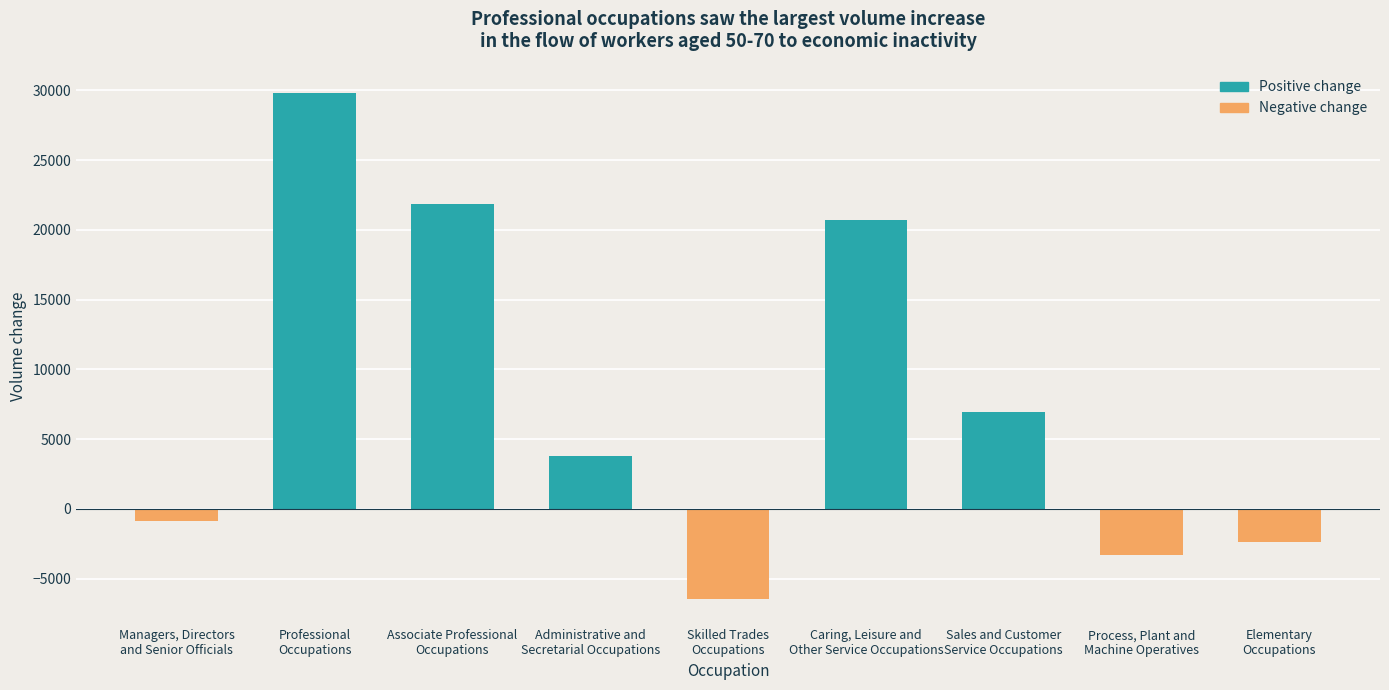

What is the change in value from Associate Professional
Occupations to Sales and Customer
Service Occupations?

-14957.4